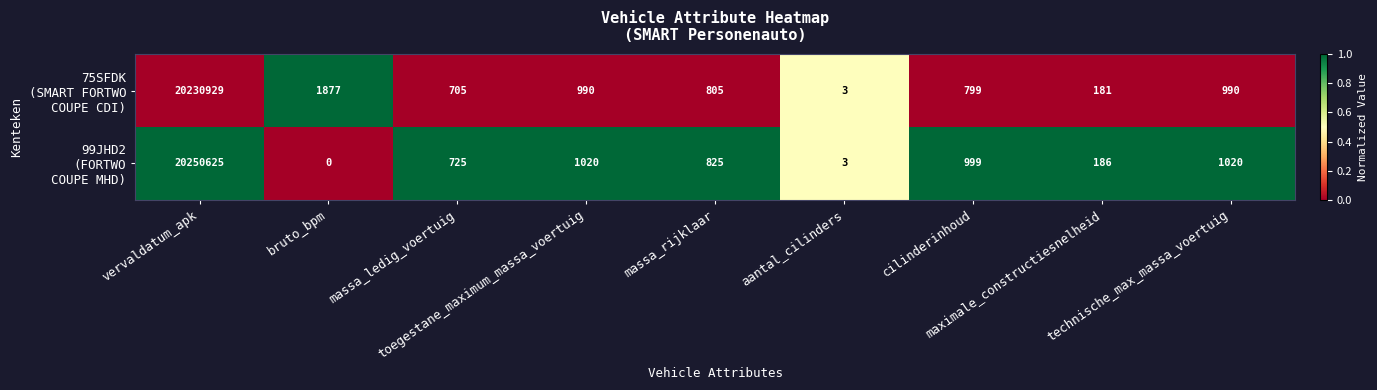

How many categories are shown in the chart?

9